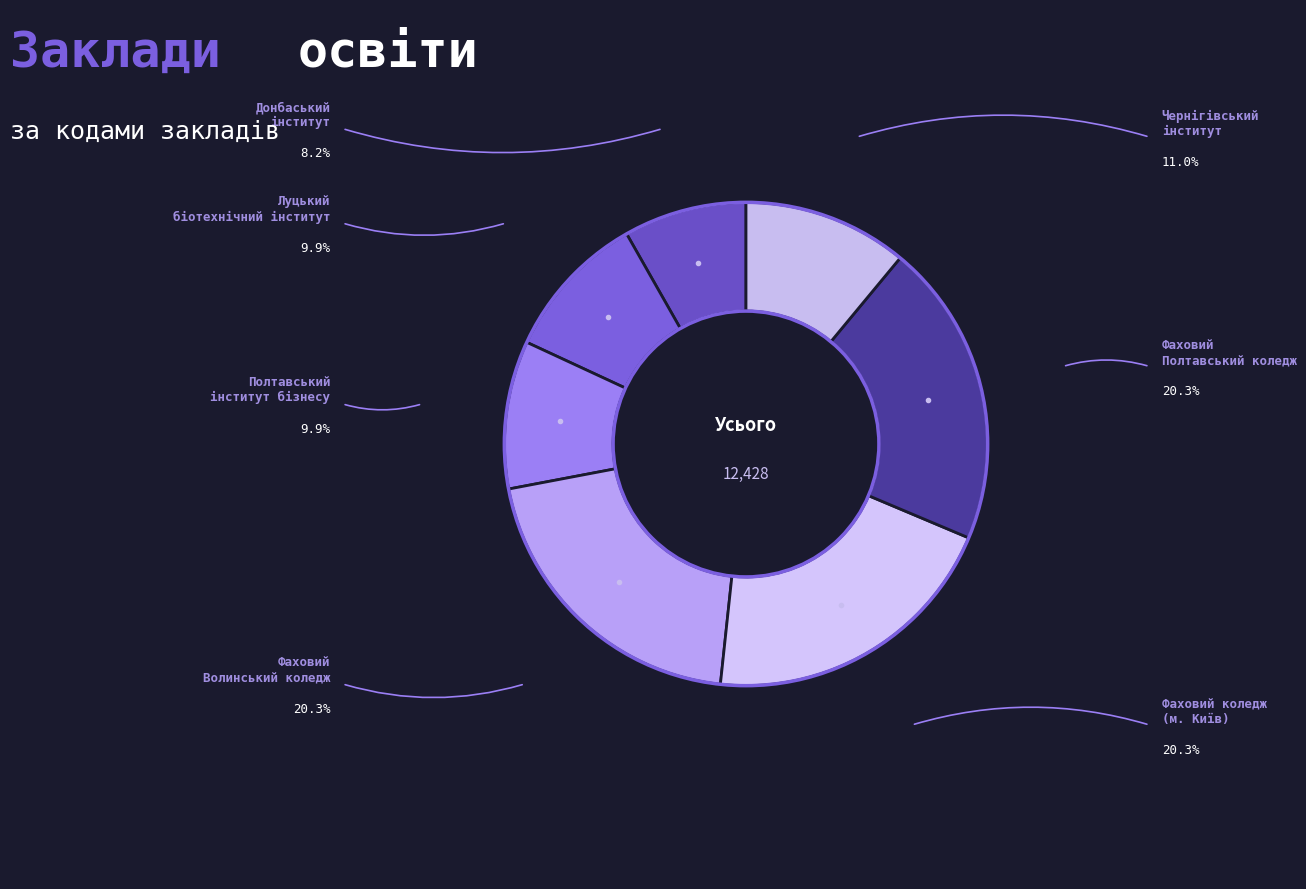

Is there a majority slice in this chart?

No